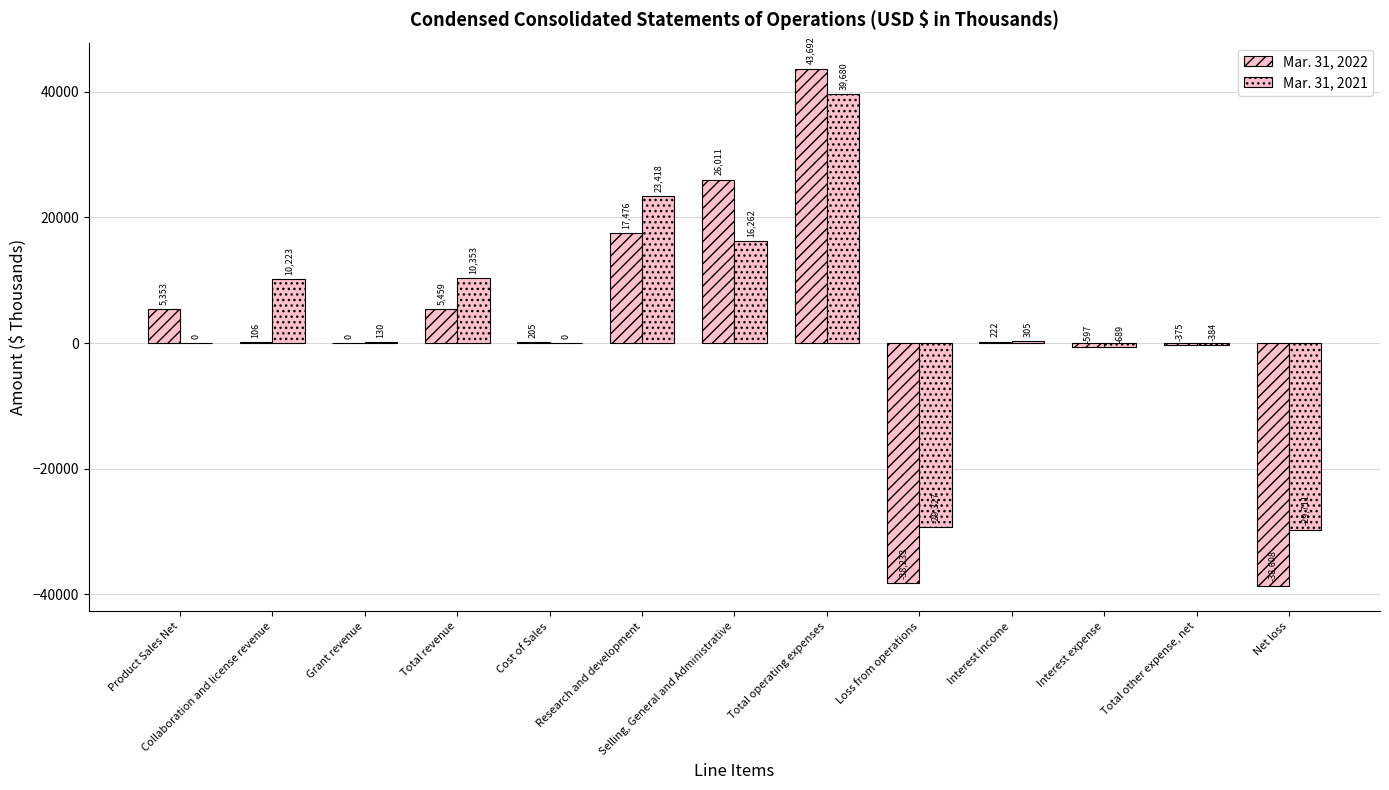

Are the bars horizontal?

No